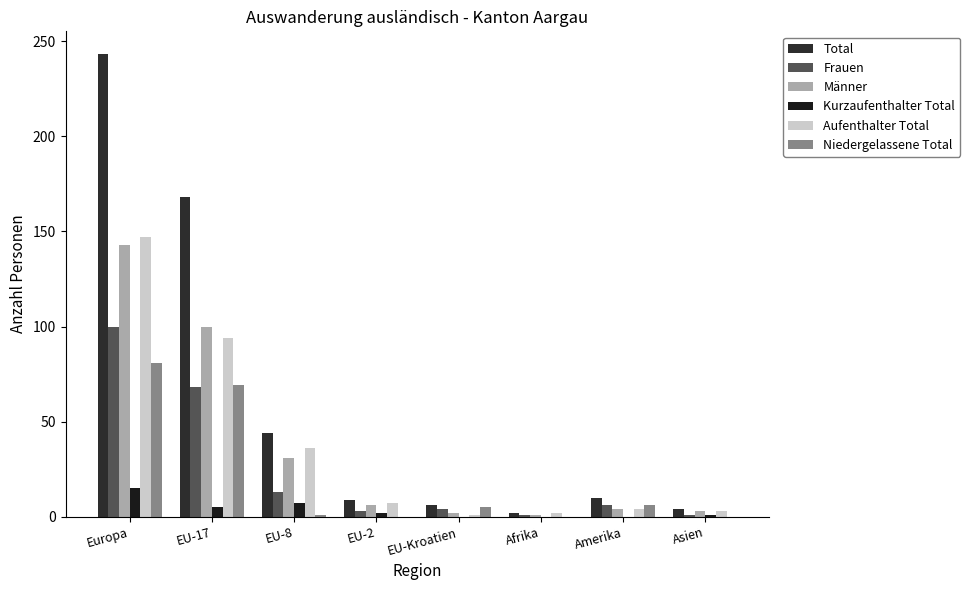

Reading left to right, transcribe all the data shown in this chart.

Total: 243	168	44	9	6	2	10	4
Frauen: 100	68	13	3	4	1	6	1
Männer: 143	100	31	6	2	1	4	3
Kurzaufenthalter Total: 15	5	7	2	0	0	0	1
Aufenthalter Total: 147	94	36	7	1	2	4	3
Niedergelassene Total: 81	69	1	0	5	0	6	0